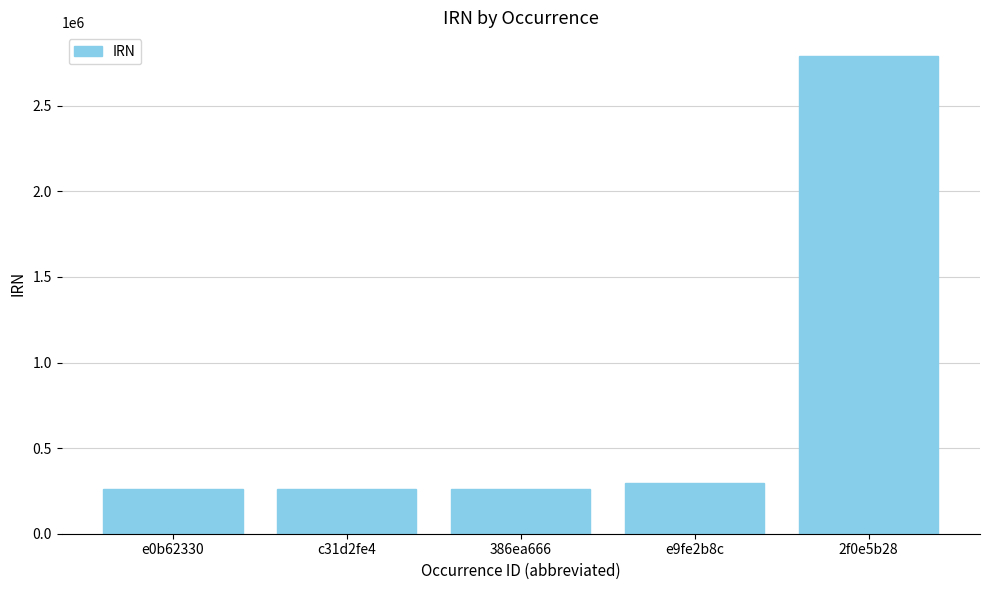

The value at e9fe2b8c is 298235. True or false?

True